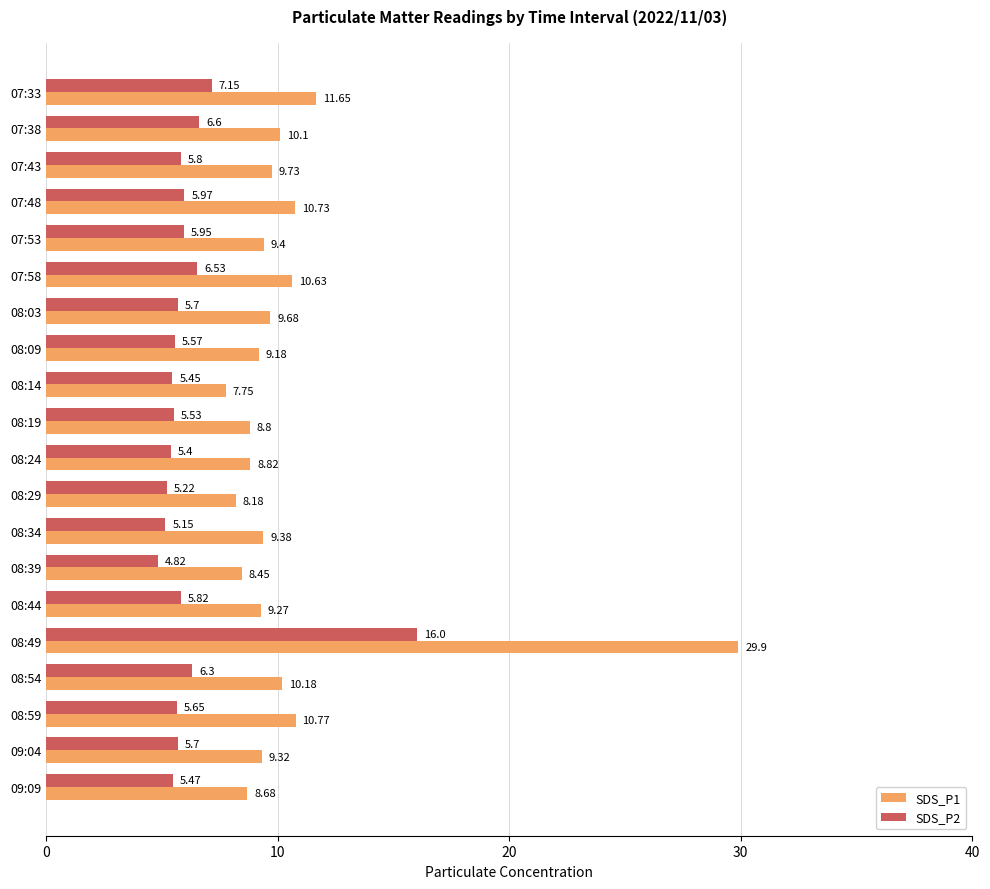

At which category is the sum across all series the highest?

08:49